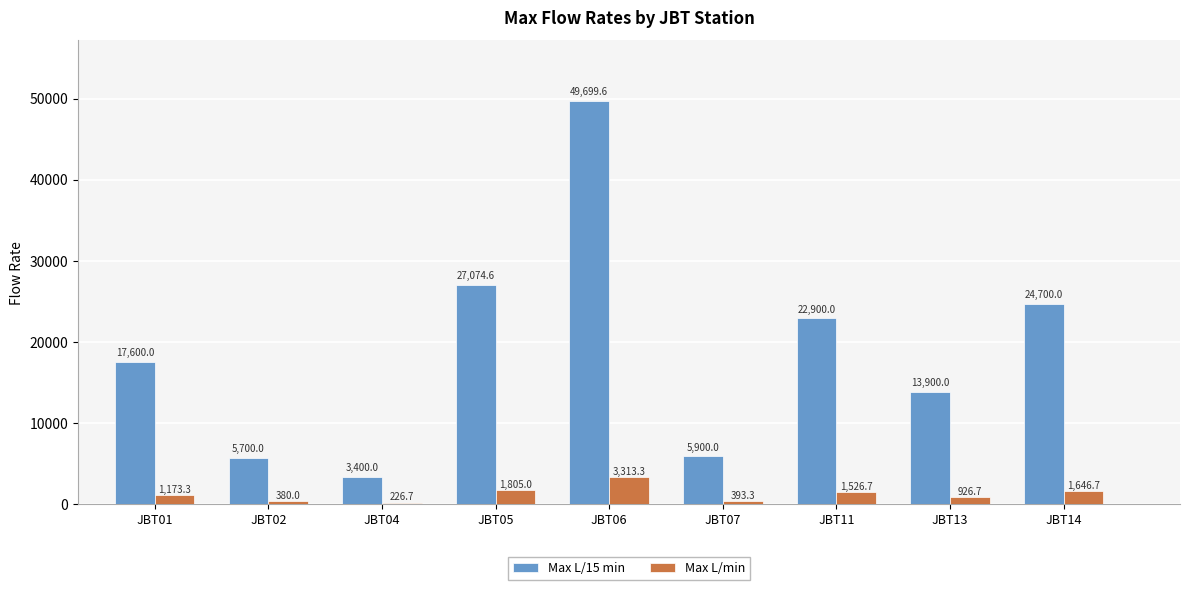

What is the sum of the Max L/15 min values at JBT07 and JBT01?

23500.0